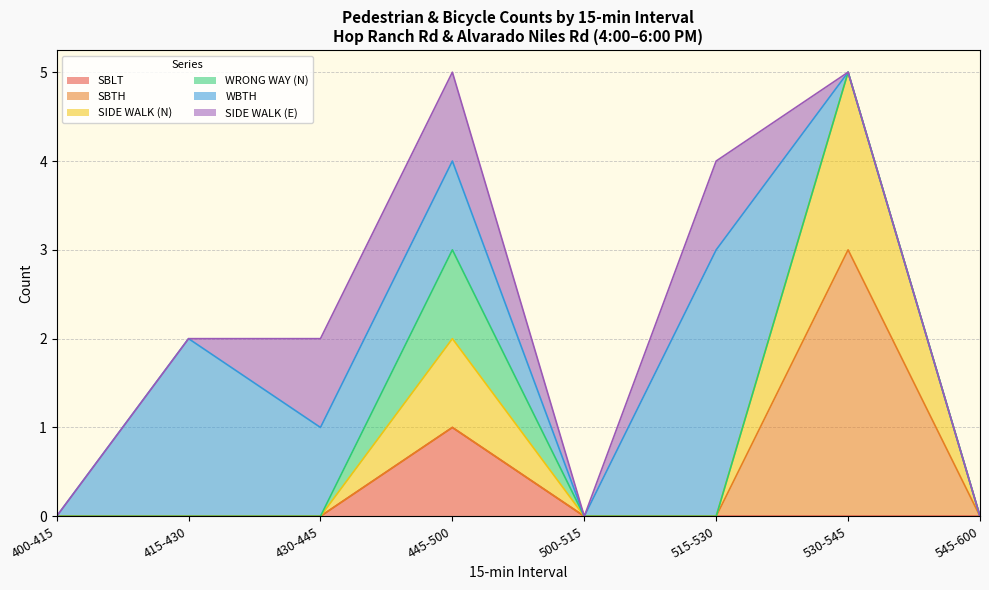

What position from the left is 530-545?

7